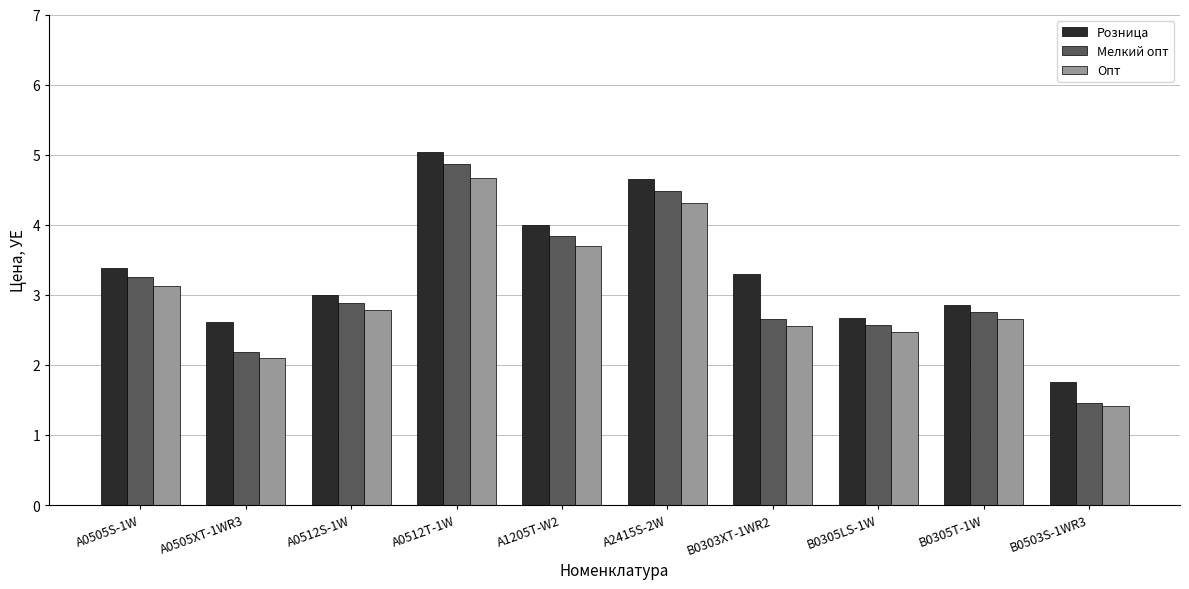

What is the label of the 2nd bar from the right?

B0305T-1W